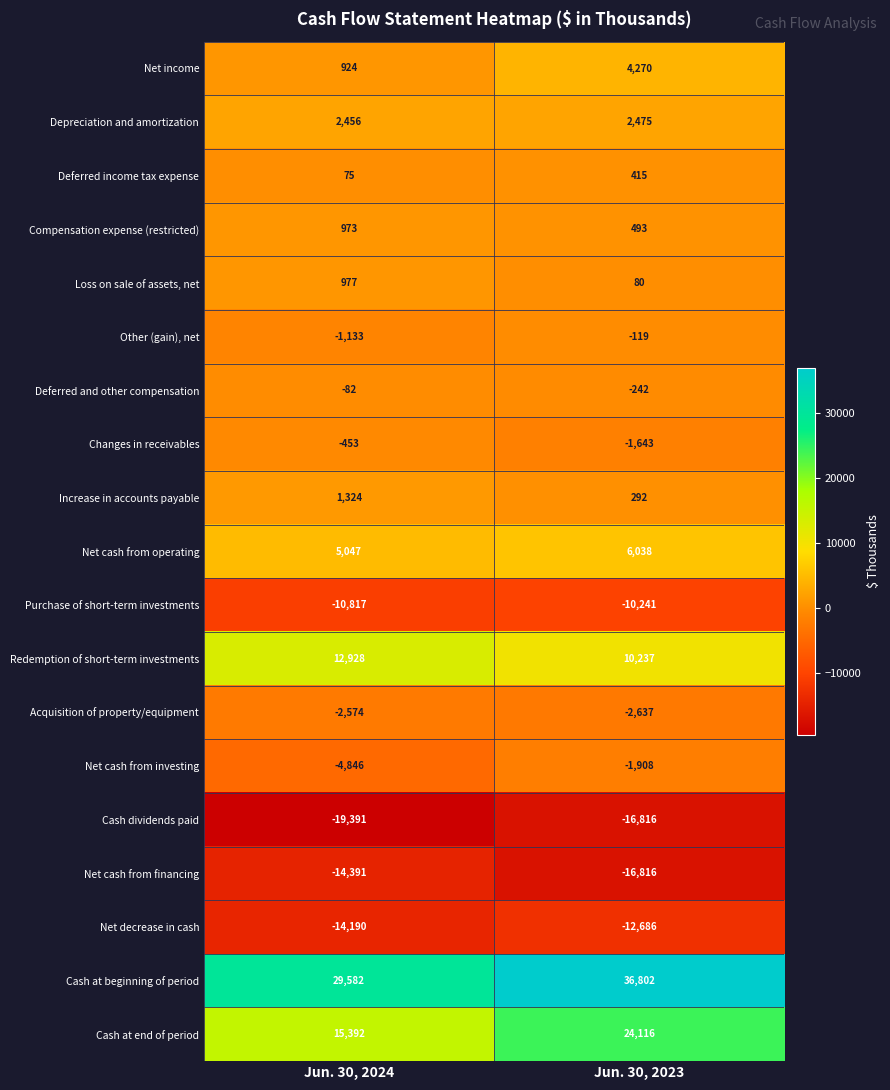

Between Jun. 30, 2024 and Jun. 30, 2023, which series saw the biggest shift?

Cash at end of period